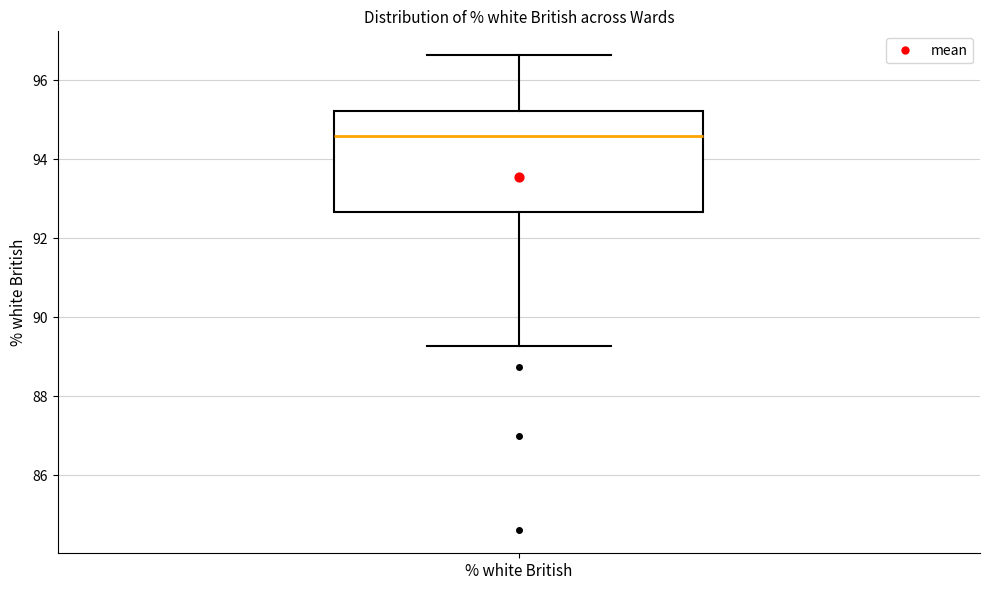

Read this box plot against the y-axis: the position of the median line, the range covered by the box, and the ends of both whiskers. The values are not printed on the chart, so give them approximately, as read against the axis.

median 94.6, box 92.6 to 95.2, whiskers 89.2 to 96.6